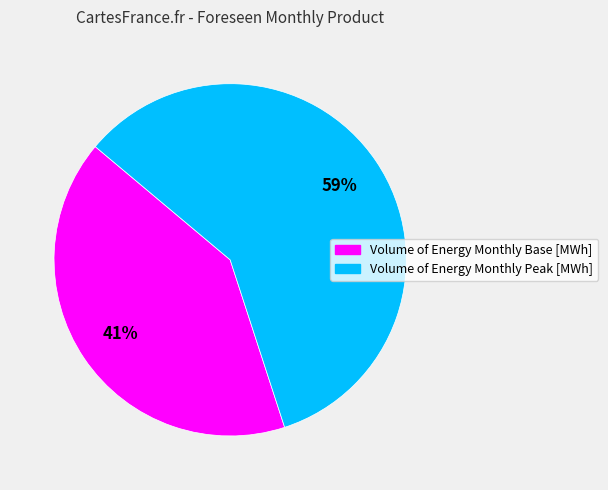

Which slice represents more than half of the pie?

Volume of Energy Monthly Peak [MWh]